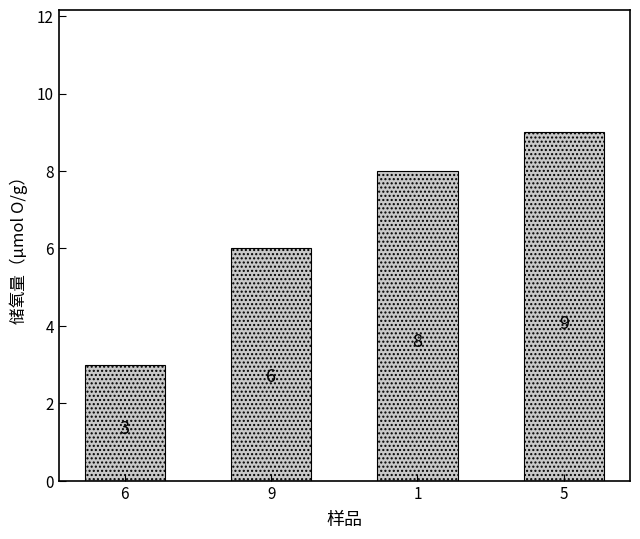

List the labels in order of value, largest first.

5, 1, 9, 6